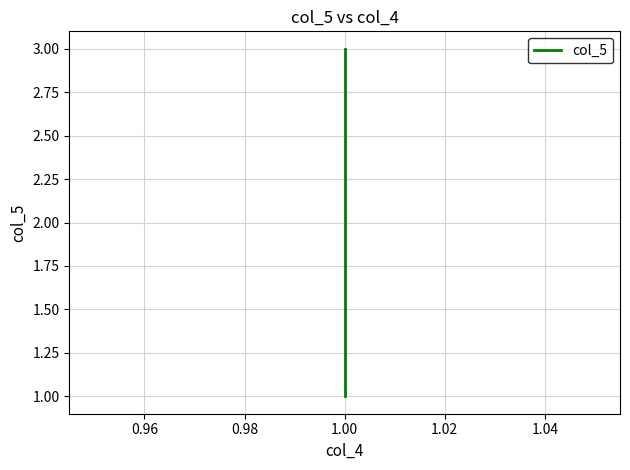

Between 0.96 and 0.94, which is larger?

0.96